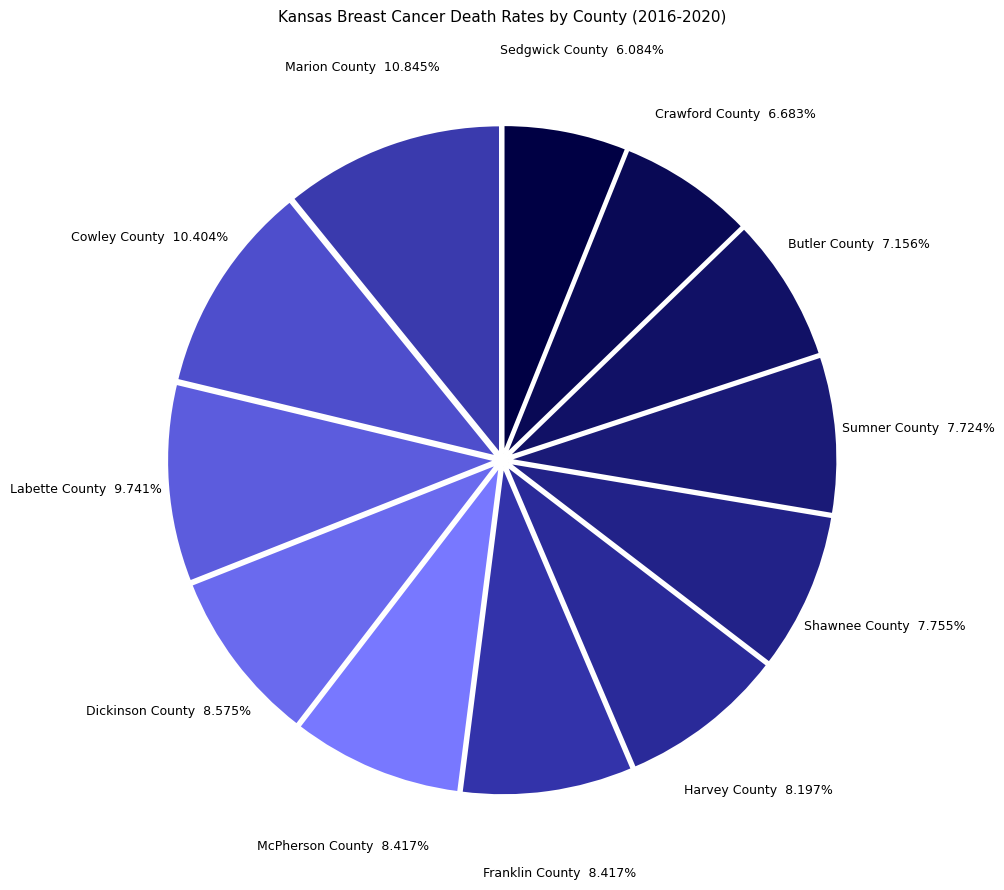

To the nearest percent, what portion does Shawnee County represent?

8%